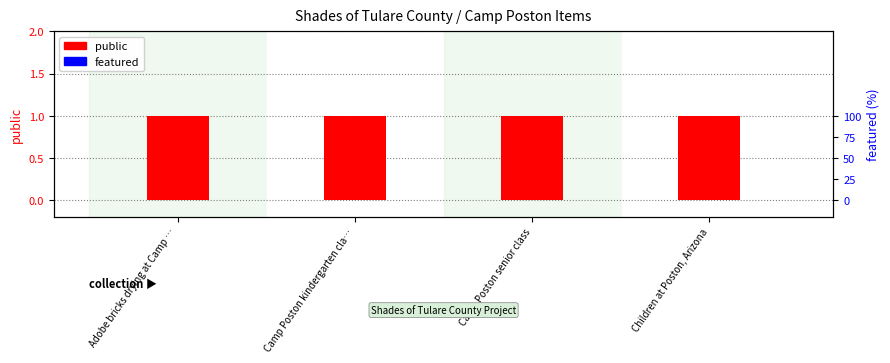

What is the highest value of the public series?

1